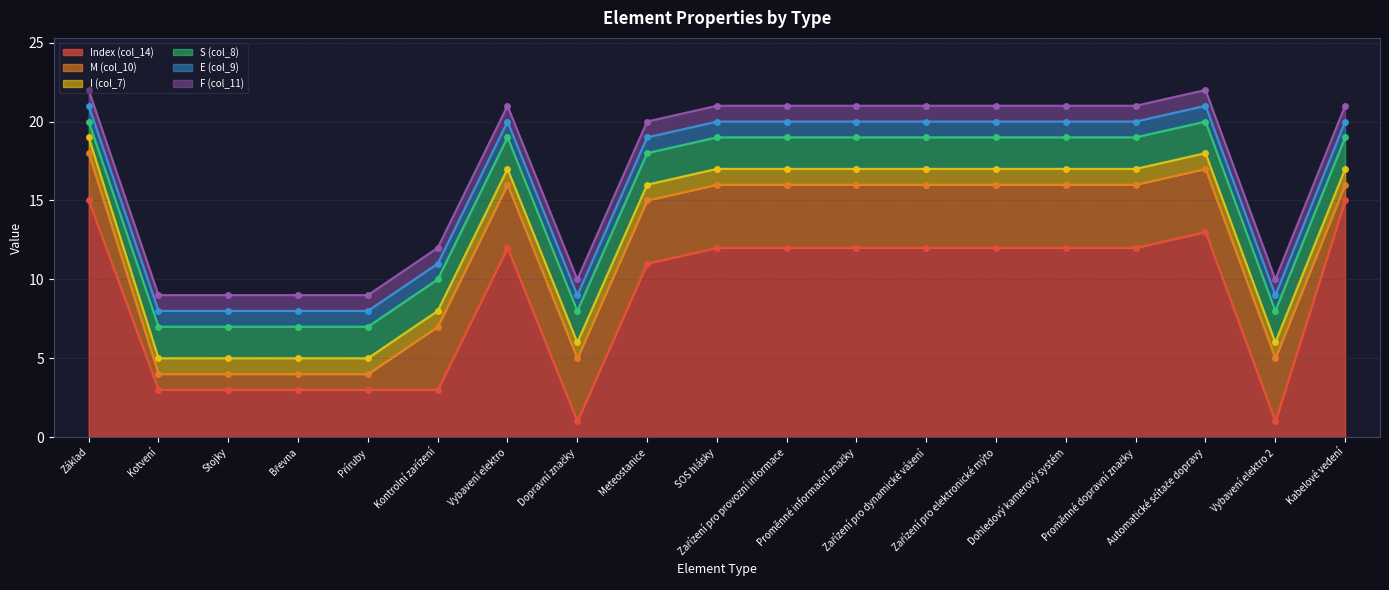

True or false: I (col_7) and E (col_9) cross at least once.

False